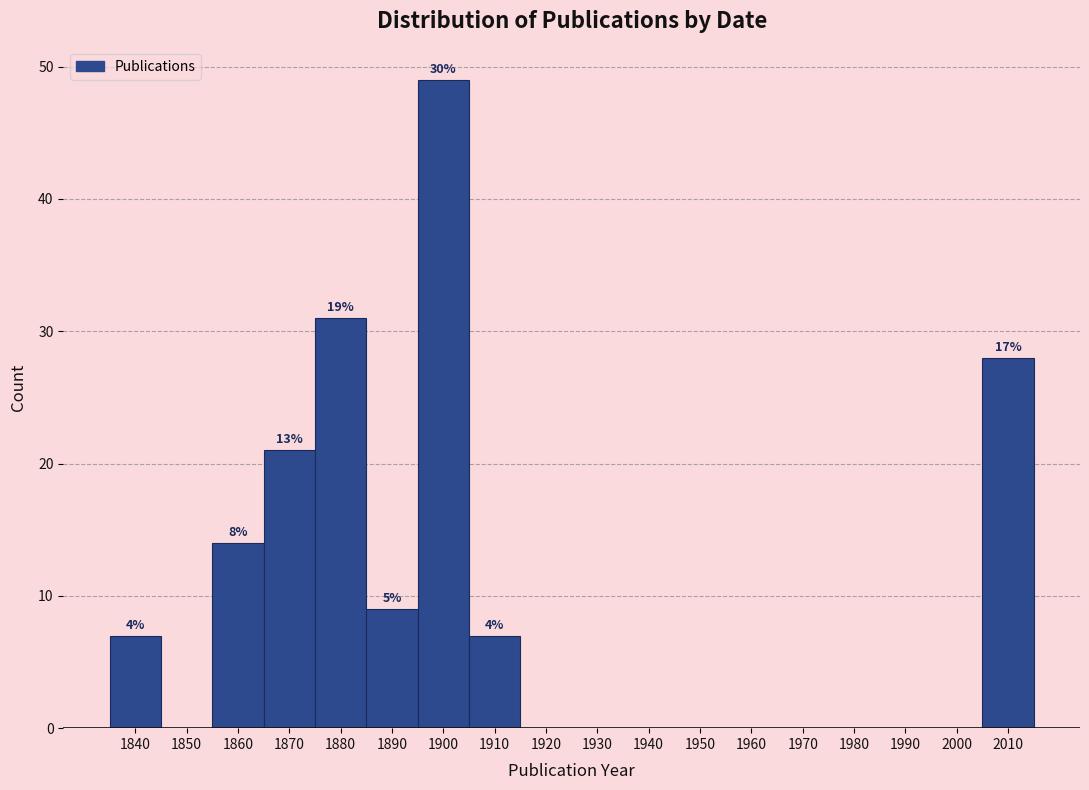

Reading left to right, transcribe all the data shown in this chart.

1840=7	1850=0	1860=14	1870=21	1880=31	1890=9	1900=49	1910=7	1920=0	1930=0	1940=0	1950=0	1960=0	1970=0	1980=0	1990=0	2000=0	2010=28